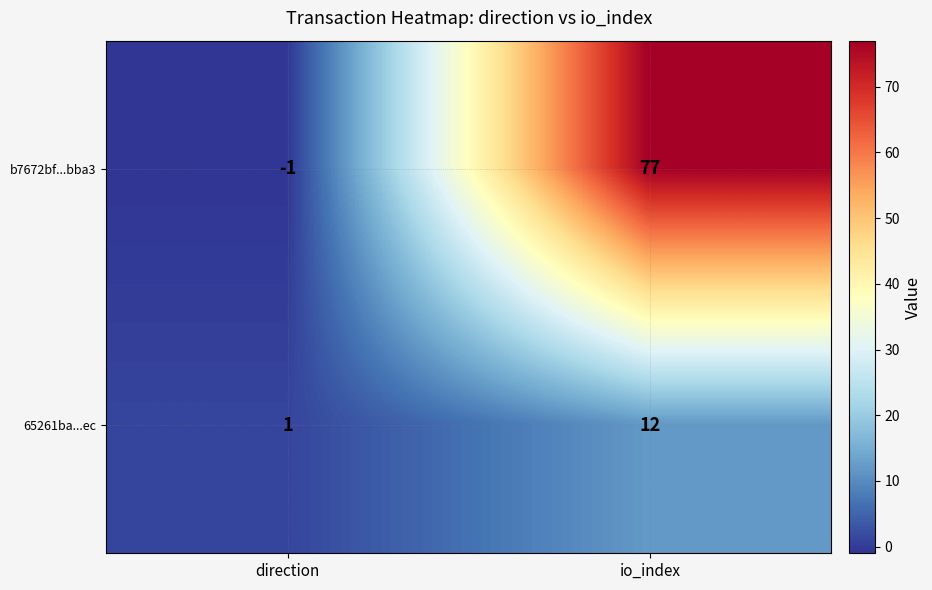

Which series changed the most between direction and io_index?

b7672bf...bba3